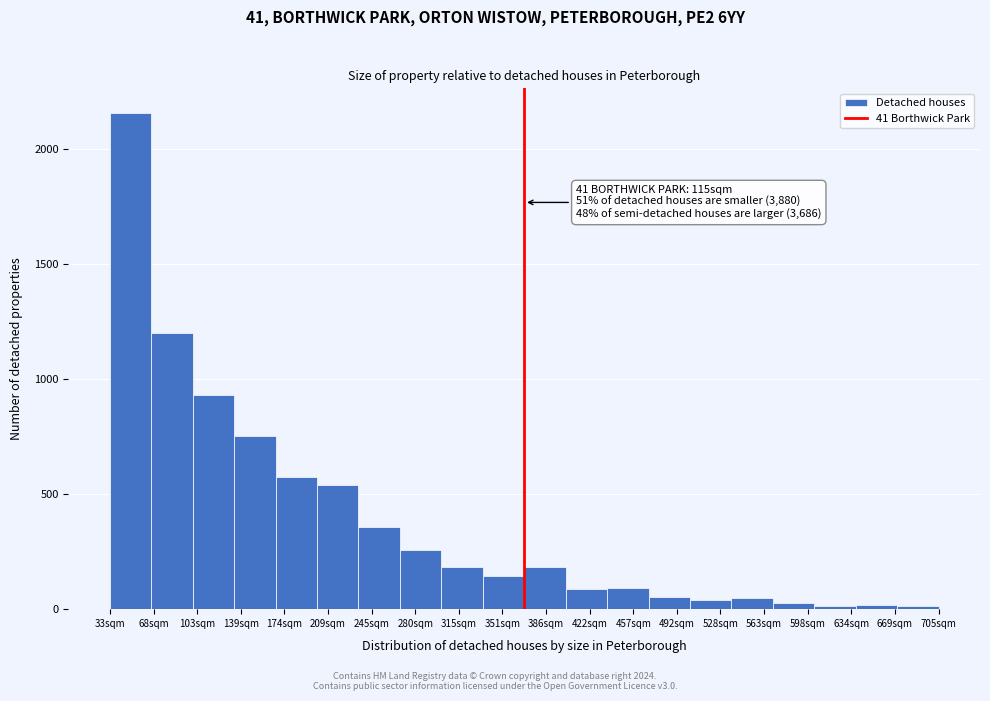

What is the difference between the maximum and minimum values?

2142